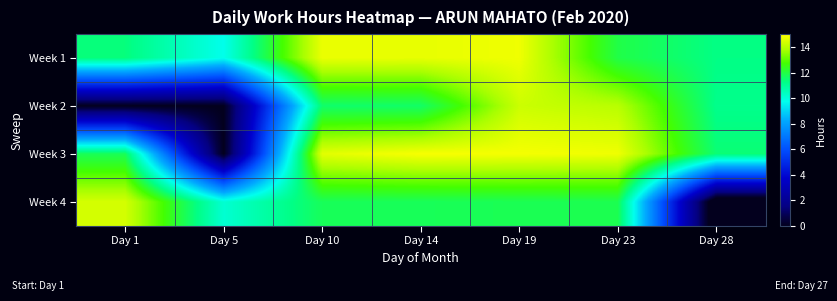

Which series has the largest total across all categories?

Week 1